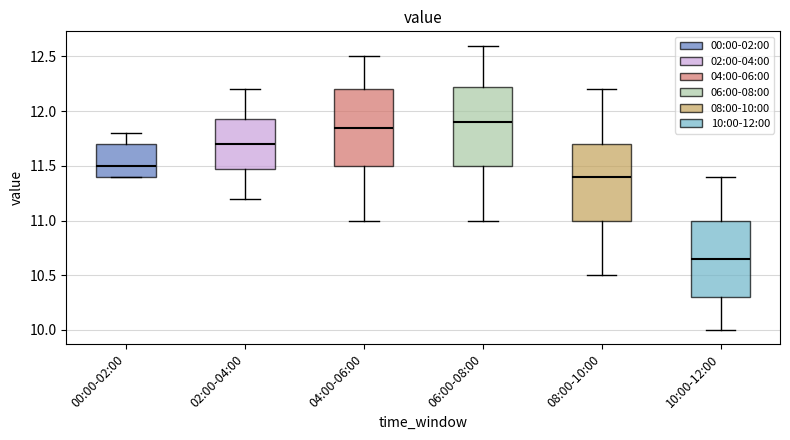

Reading left to right, read every box against the y-axis: the position of its median line, the range the box covers, and the ends of its whiskers. The values are not printed on the chart, so give them approximately, as read against the axis.

00:00-02:00: median 11.50, box 11.40 to 11.70, whiskers 11.40 to 11.80
02:00-04:00: median 11.70, box 11.50 to 11.95, whiskers 11.20 to 12.20
04:00-06:00: median 11.85, box 11.50 to 12.20, whiskers 11.00 to 12.50
06:00-08:00: median 11.90, box 11.50 to 12.25, whiskers 11.00 to 12.60
08:00-10:00: median 11.40, box 11.00 to 11.70, whiskers 10.50 to 12.20
10:00-12:00: median 10.65, box 10.30 to 11.00, whiskers 10.00 to 11.40